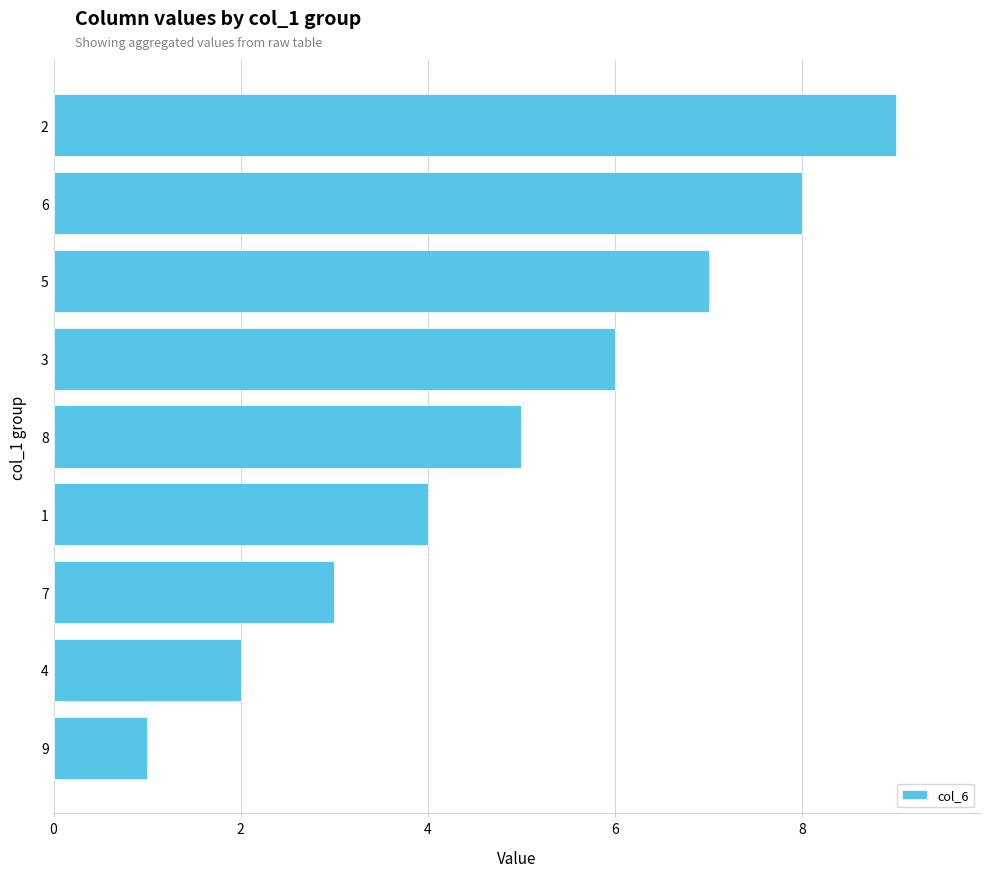

What is the difference between the maximum and second lowest values?

7